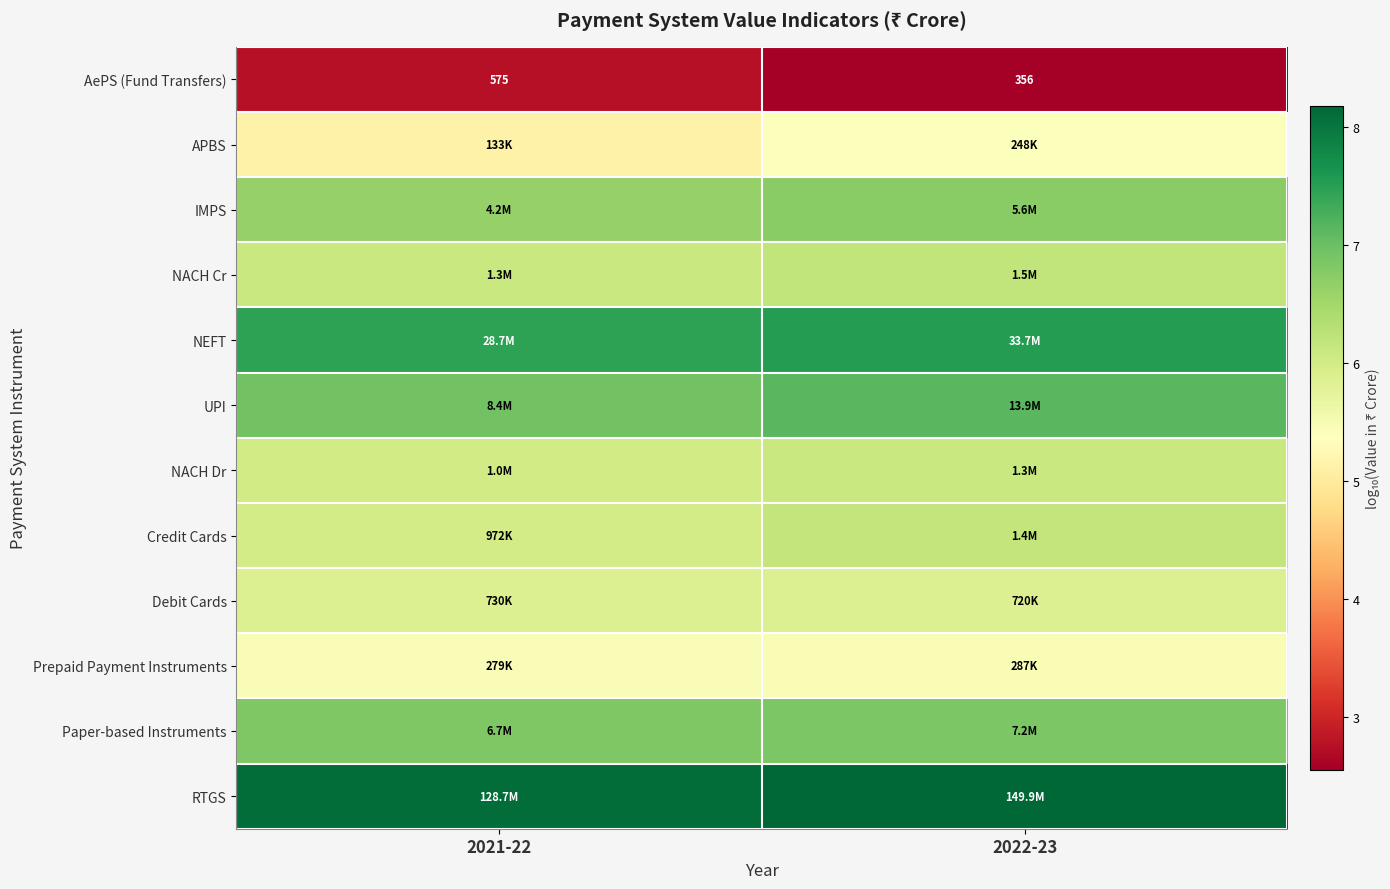

List the labels in order of NACH Dr value, smallest first.

2021-22, 2022-23